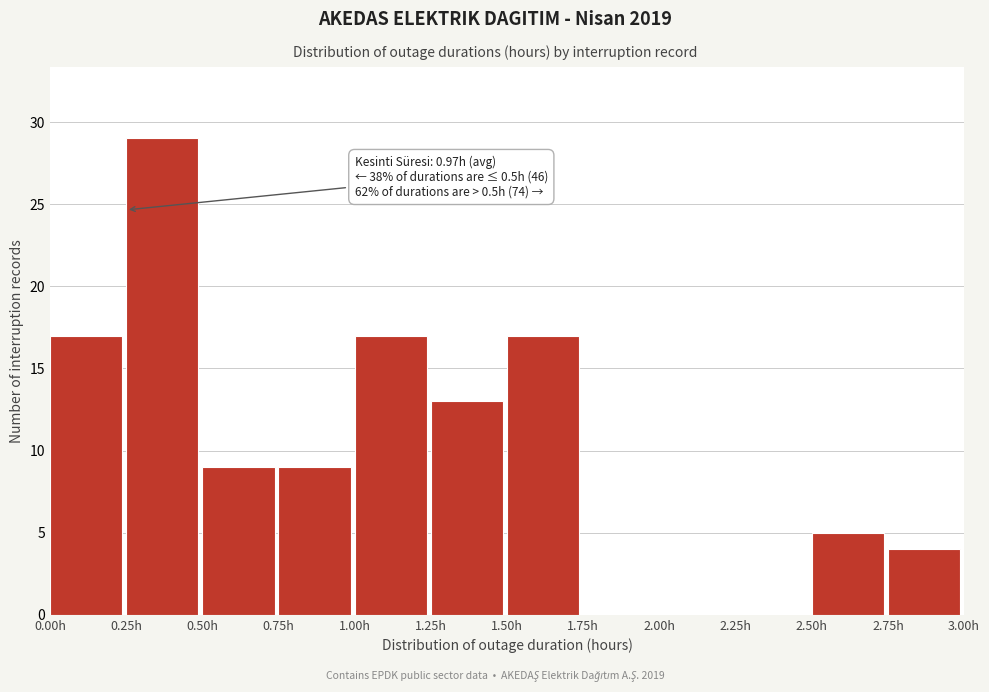

Over which range of the x-axis is the bar tallest?

0.25 to 0.50